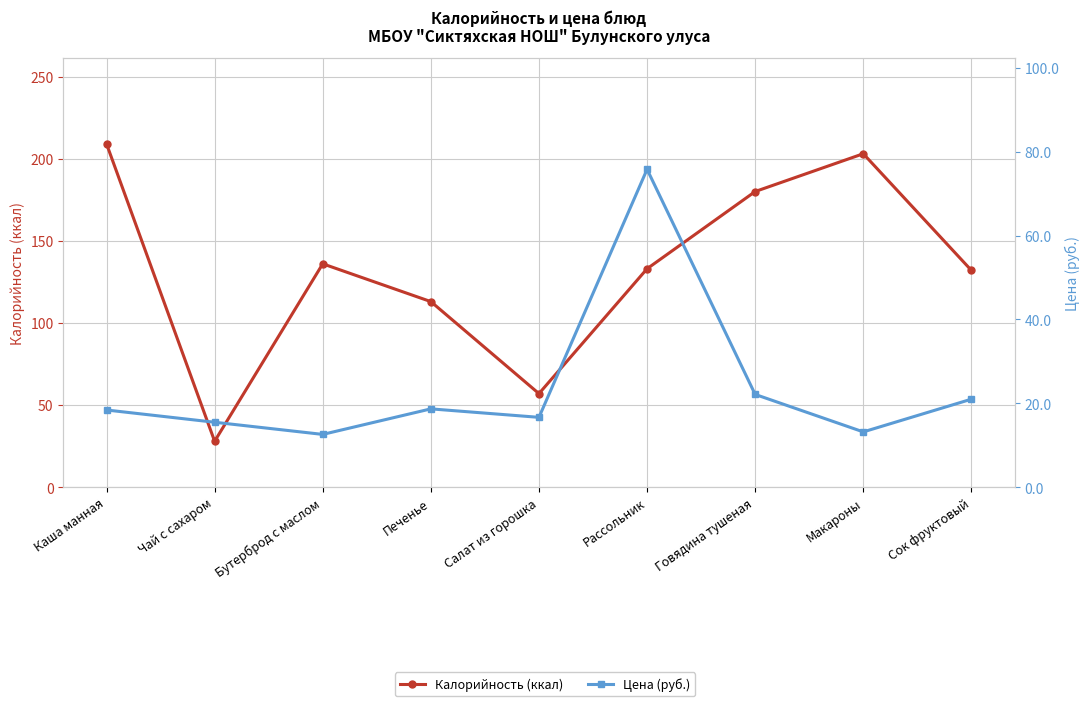

Between Говядина тушеная and Печенье, which is larger?

Говядина тушеная